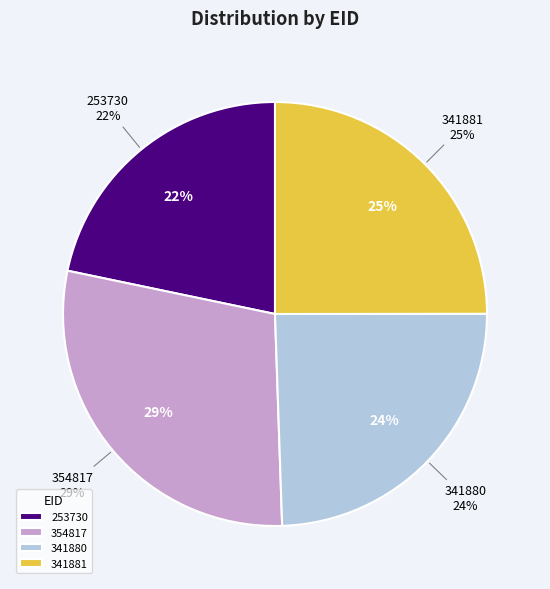

Does any single category account for the majority?

No